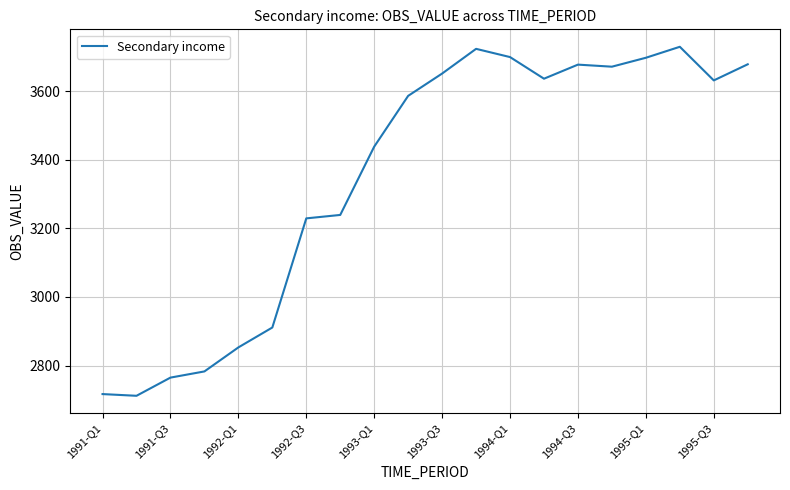

What is the difference between the maximum and minimum values?

1017